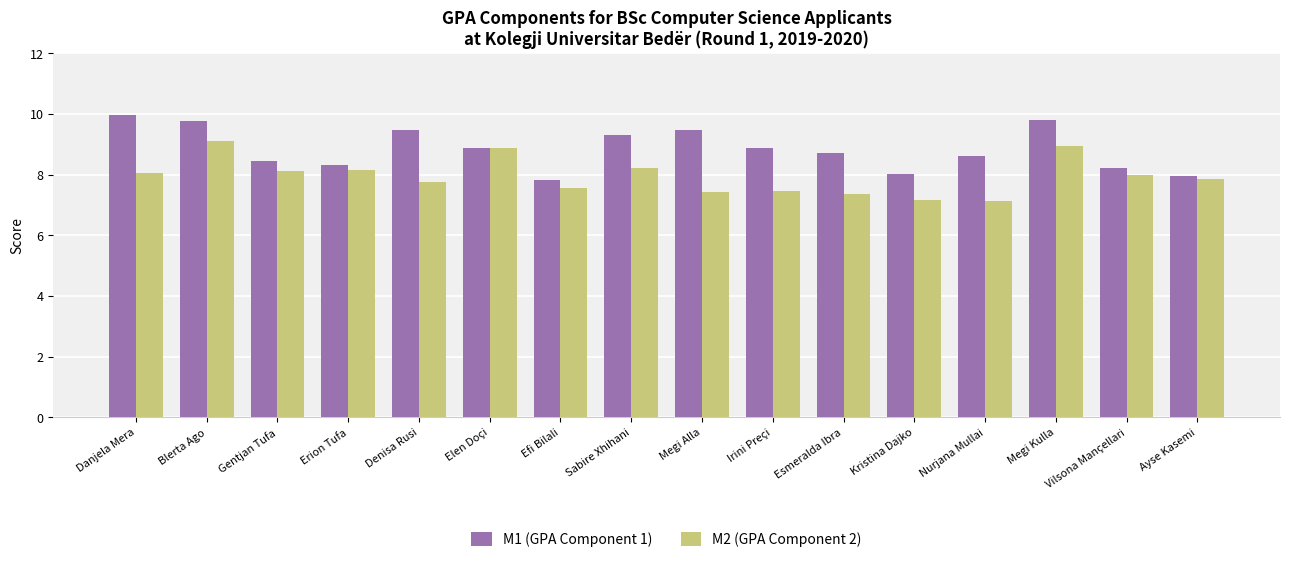

At which label does M1 (GPA Component 1) reach its peak?

Danjela Mera